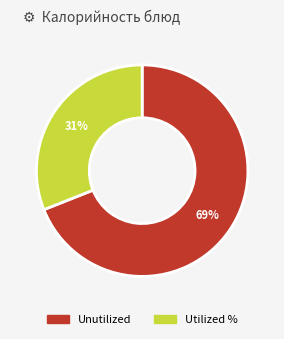

To the nearest percent, what is the average slice percentage?

50%